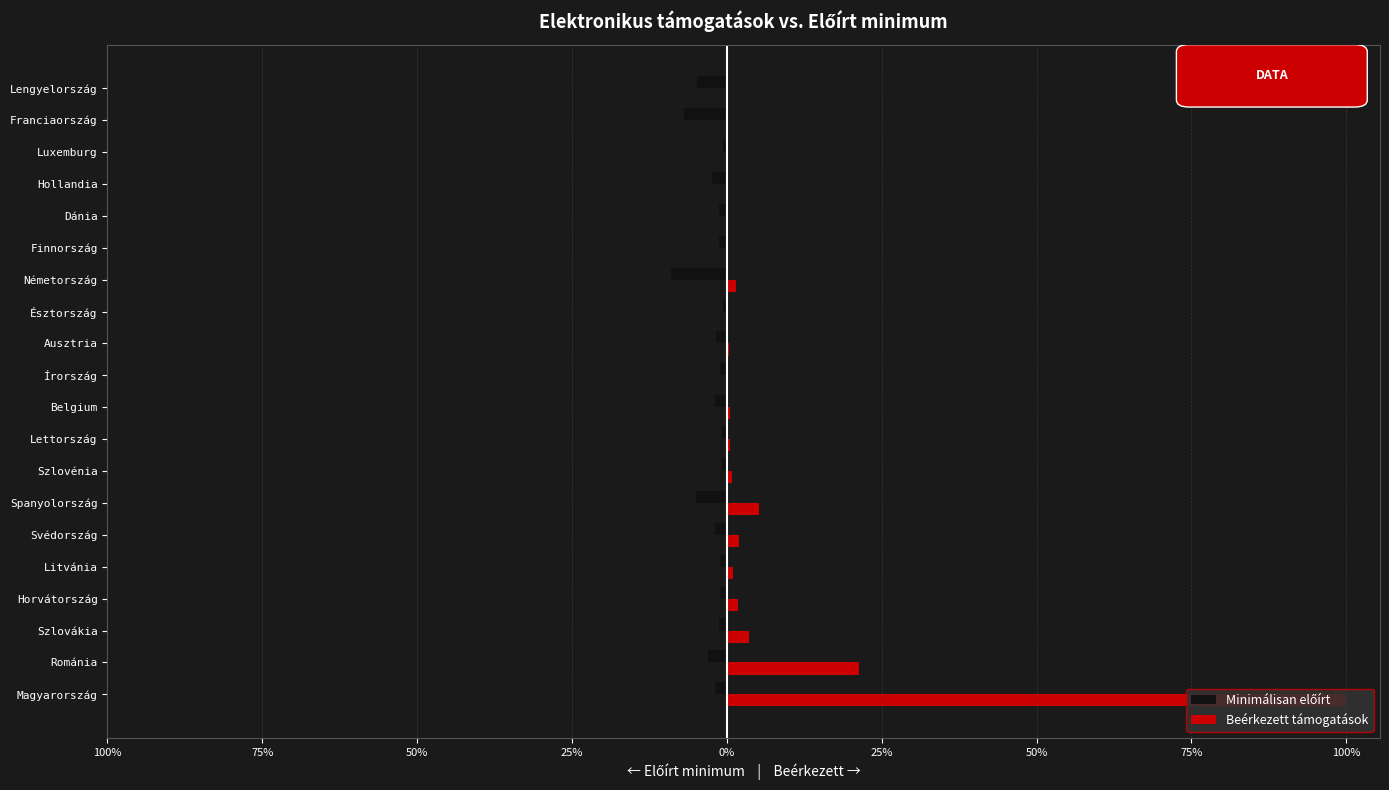

How many bars are there in each group?

2